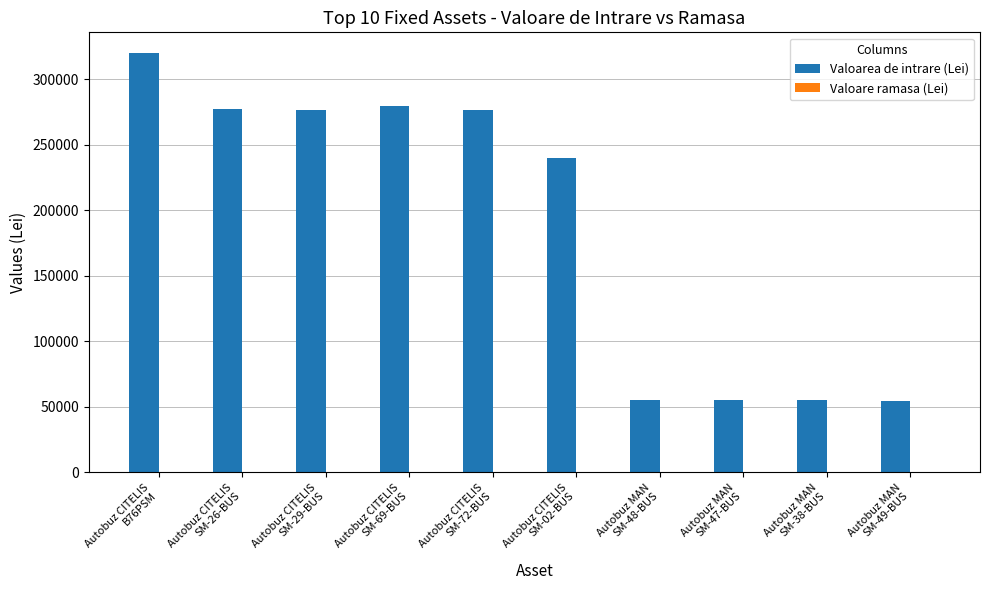

Does the chart contain any negative values?

No